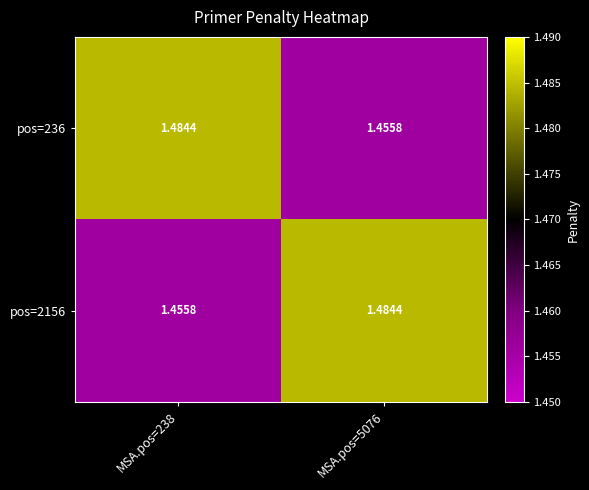

At which category does the chart reach its minimum across all series?

MSA.pos=5076